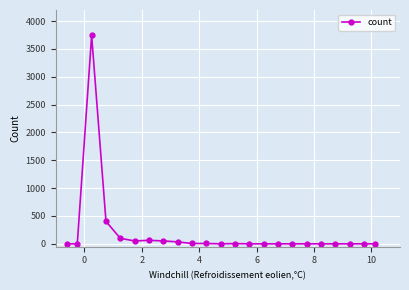

True or false: there are more than 0 points higher than both neighbors.

True